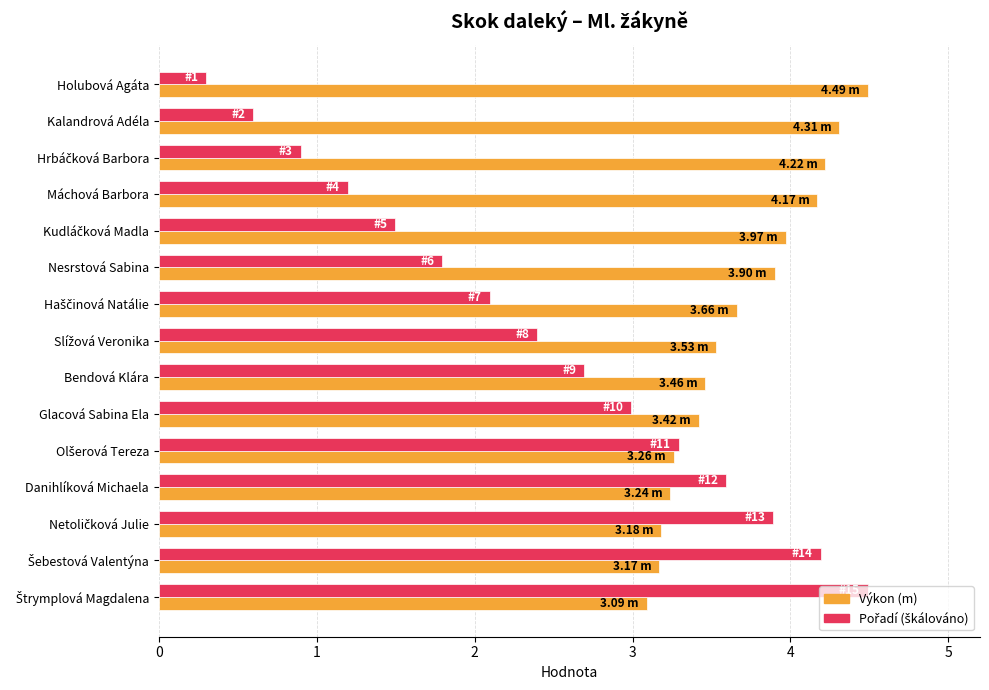

Which series has the largest total across all categories?

Výkon (m)